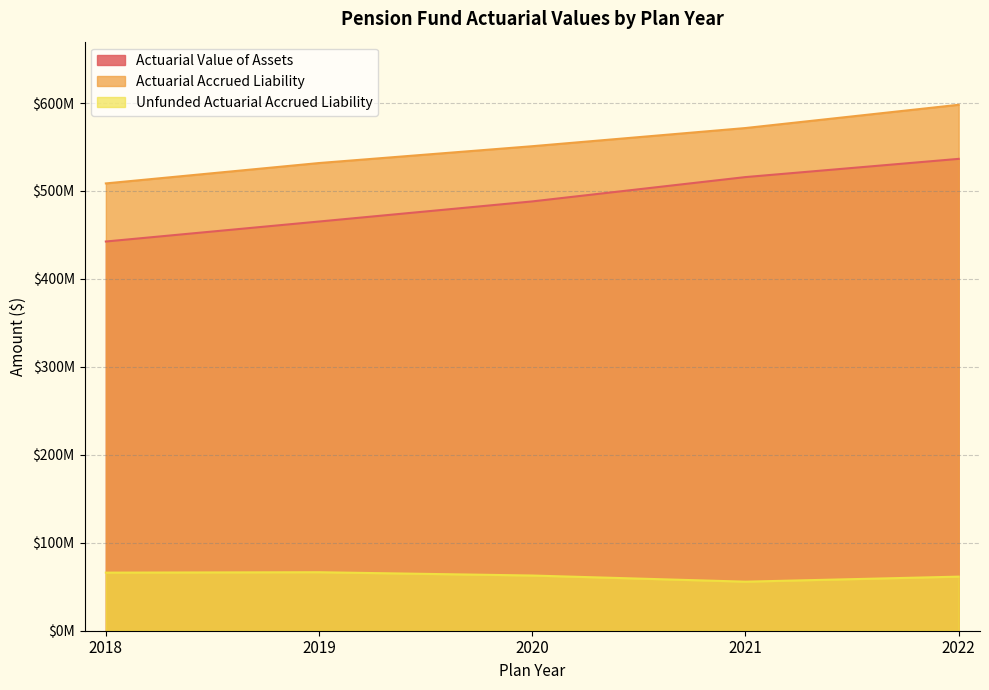

How many distinct data groups are displayed?

3